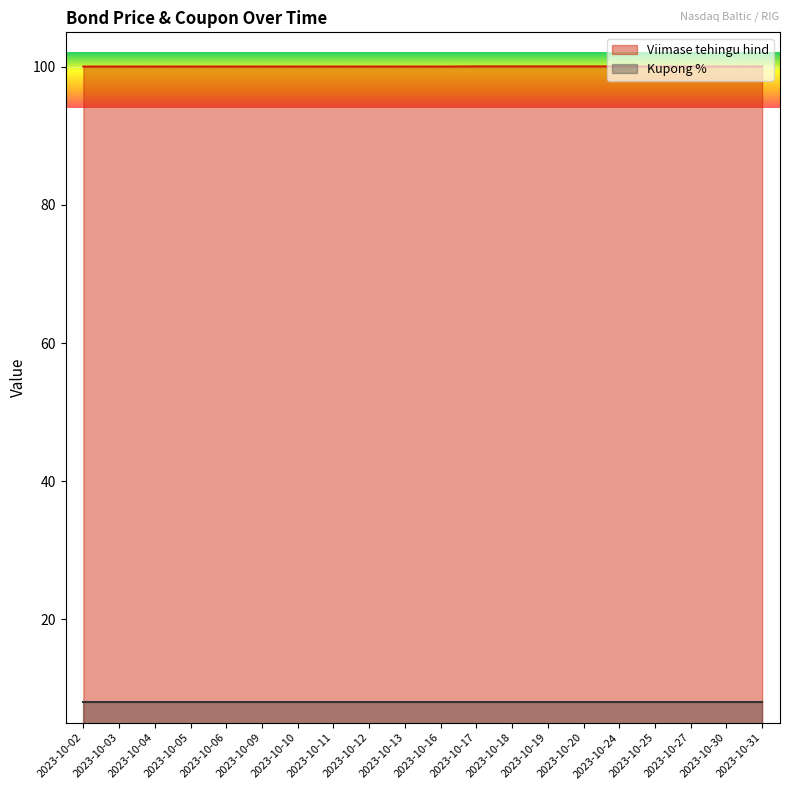

What is the sum of the values at 2023-10-02 and 2023-10-11?

200.1